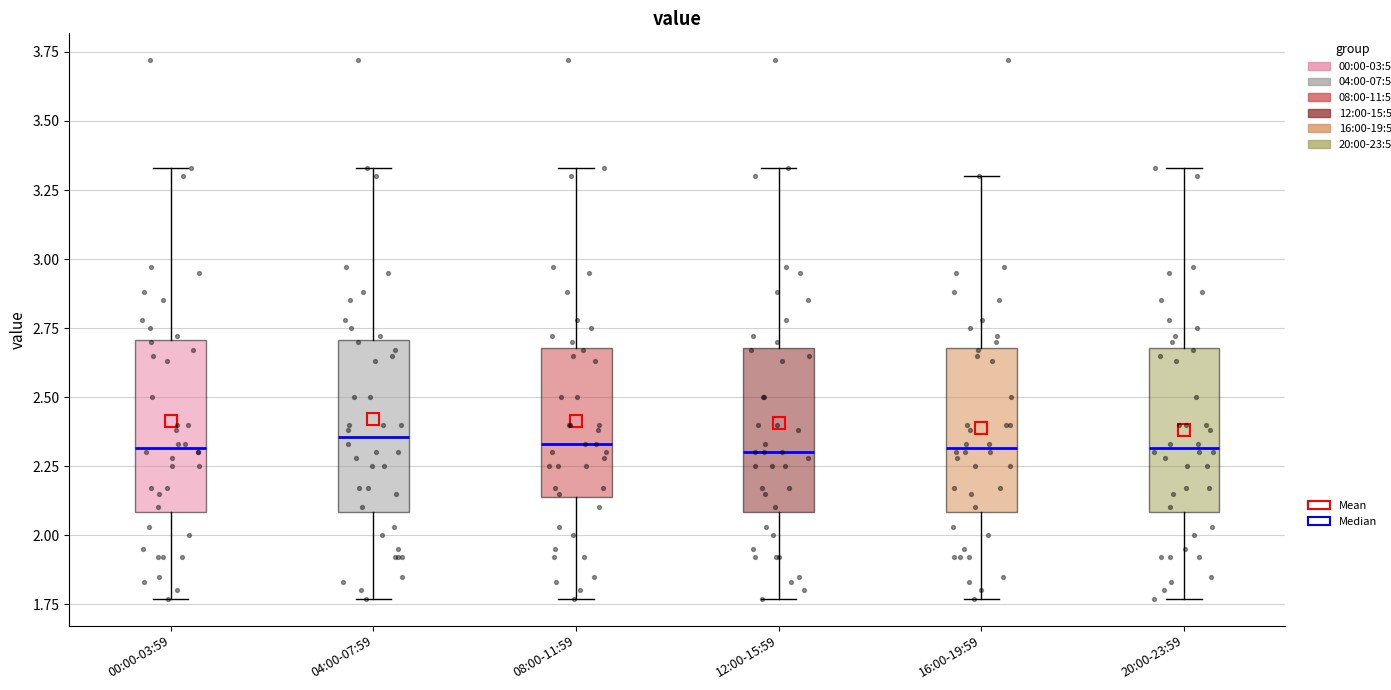

Where does the median line of the box for 12:00-15:59 sit on the y-axis? The values are not printed on the chart, so give them approximately, as read against the axis.

2.30